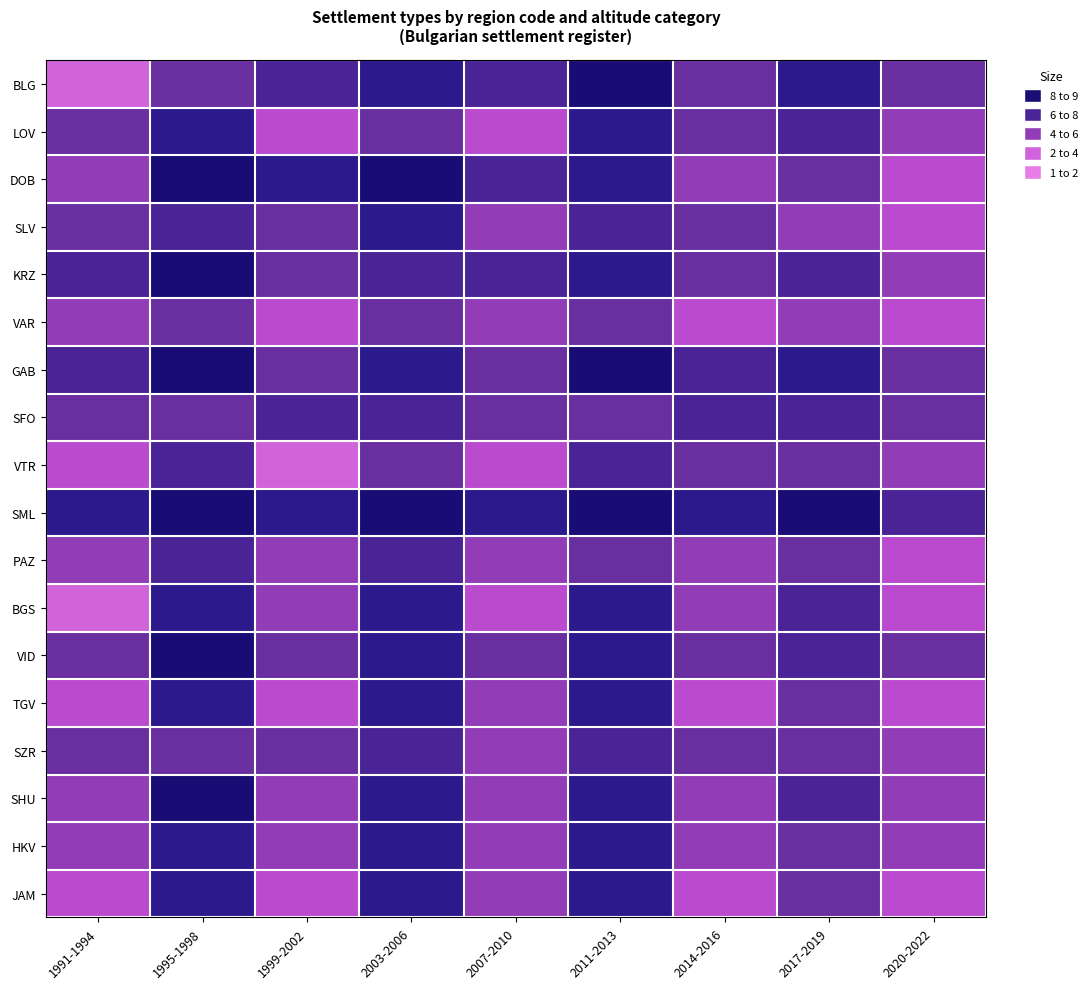

Which series has the largest total across all categories?

SML